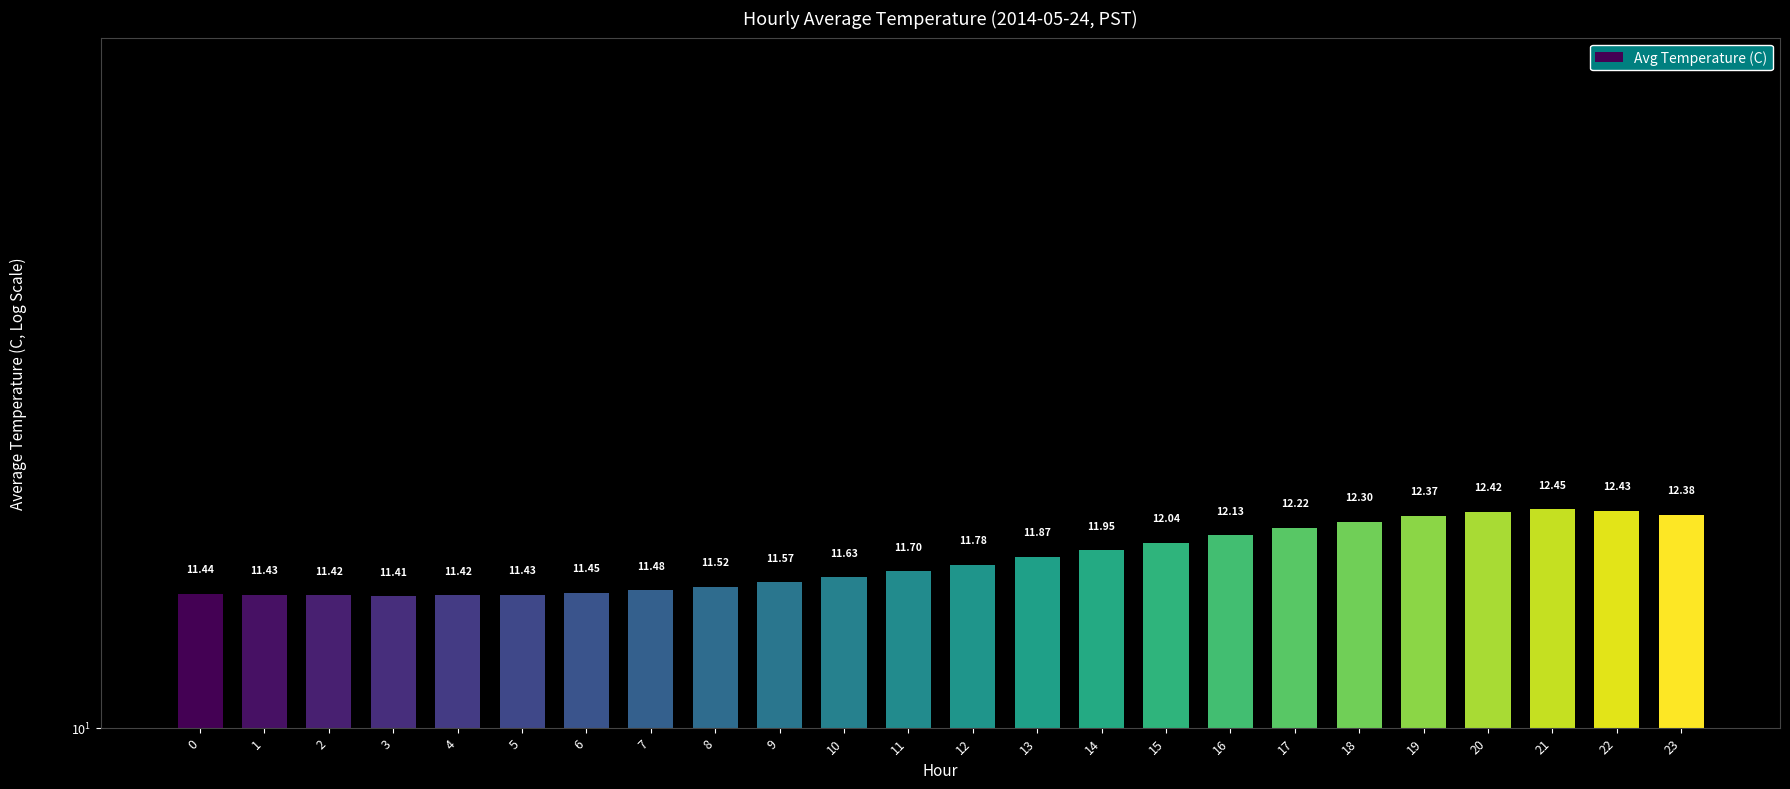

What is the change in value from 3 to 13?

+0.5